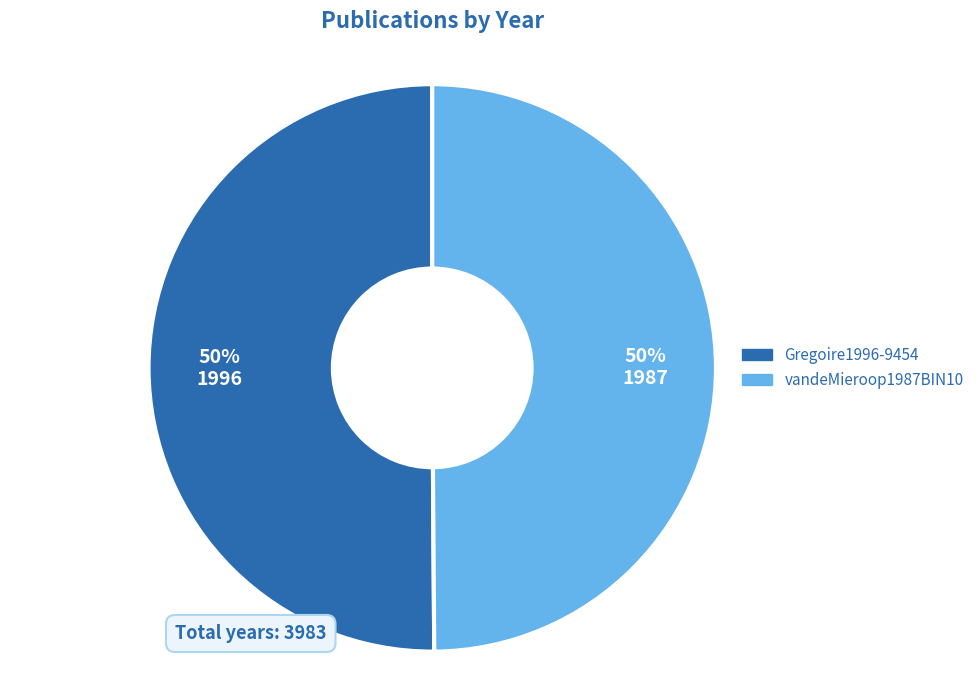

To the nearest percent, what is the combined percentage of Gregoire1996-9454 and vandeMieroop1987BIN10?

100%